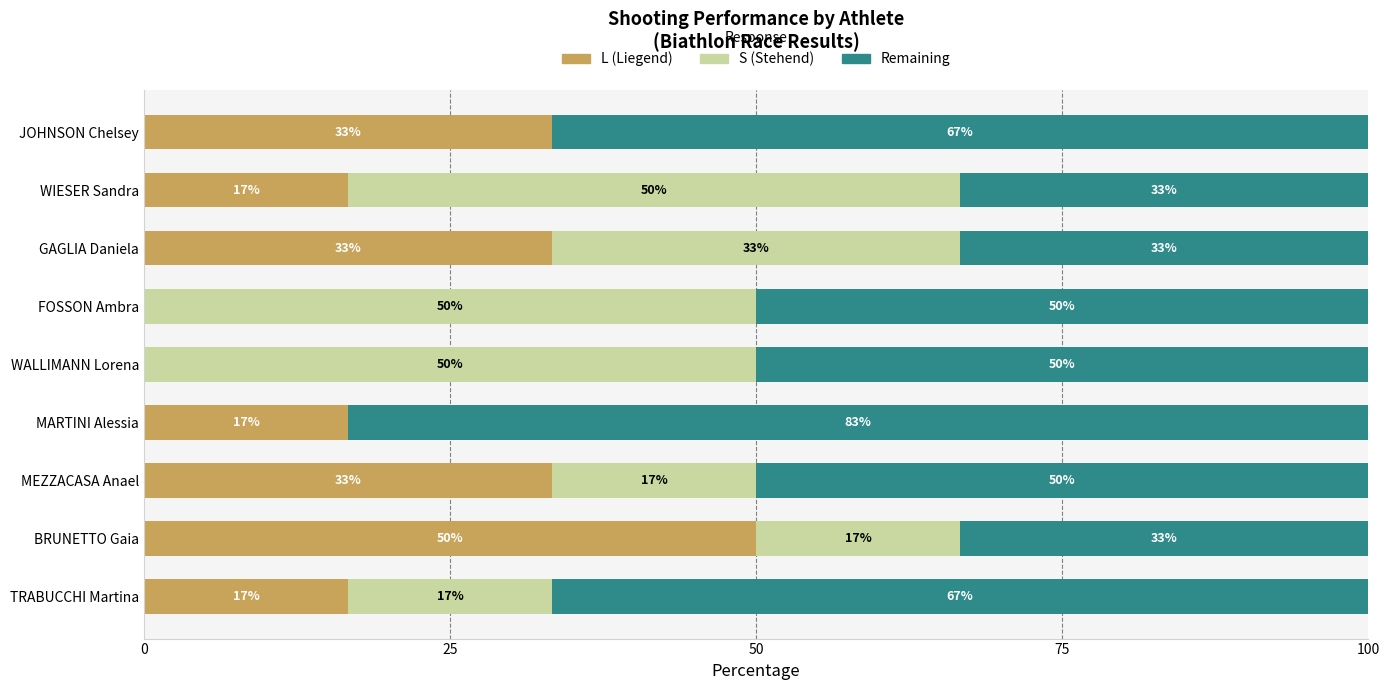

What are all the series names shown in the legend?

L (Liegend), S (Stehend), Remaining